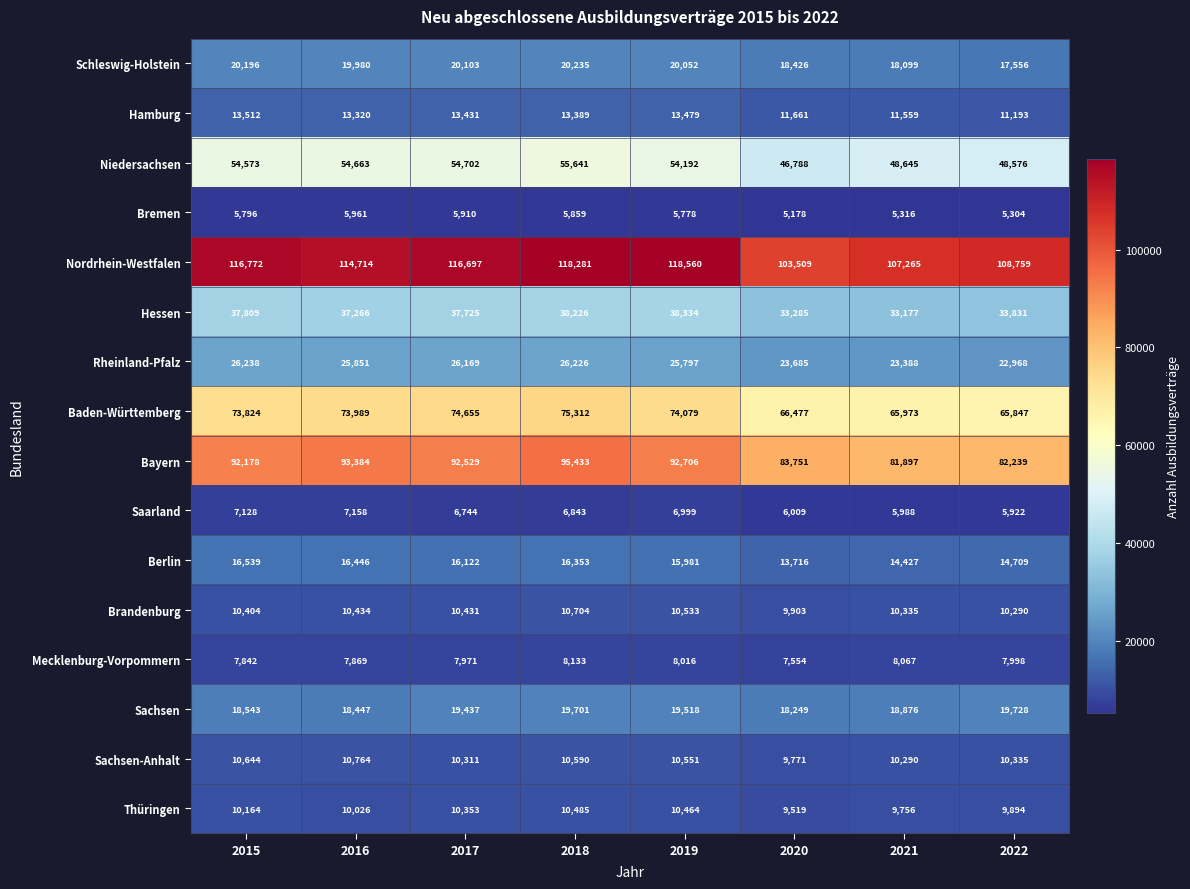

Where is Brandenburg nearest to the value 10303?

2022